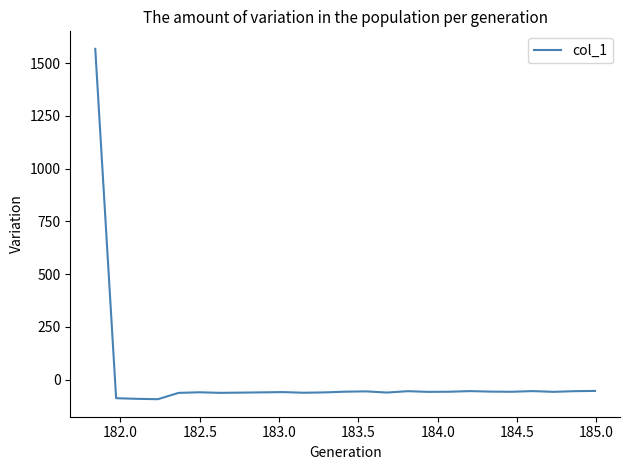

What is the maximum value shown in the chart?

1567.6